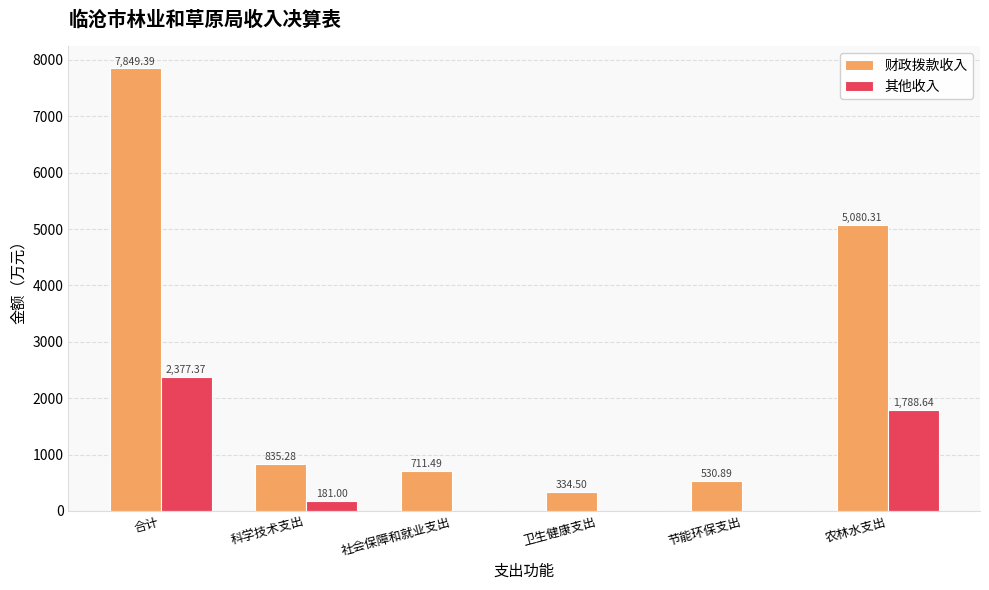

How many positive values does the 其他收入 series have?

3